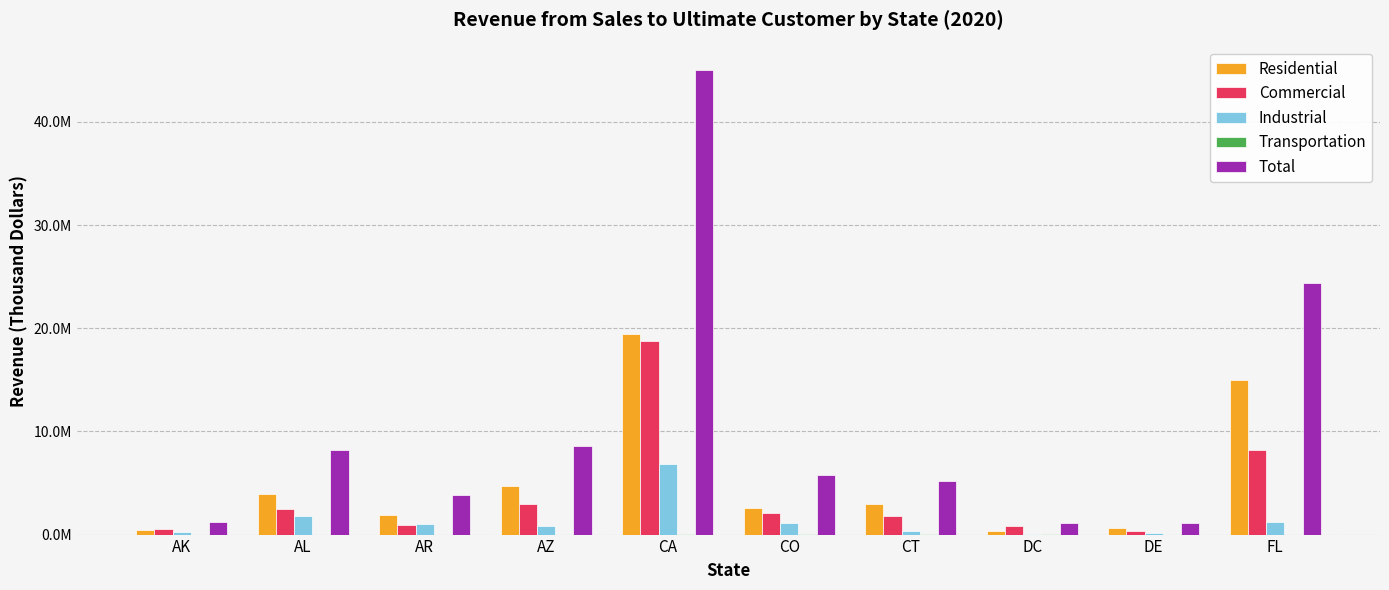

How many bars are there in each group?

5